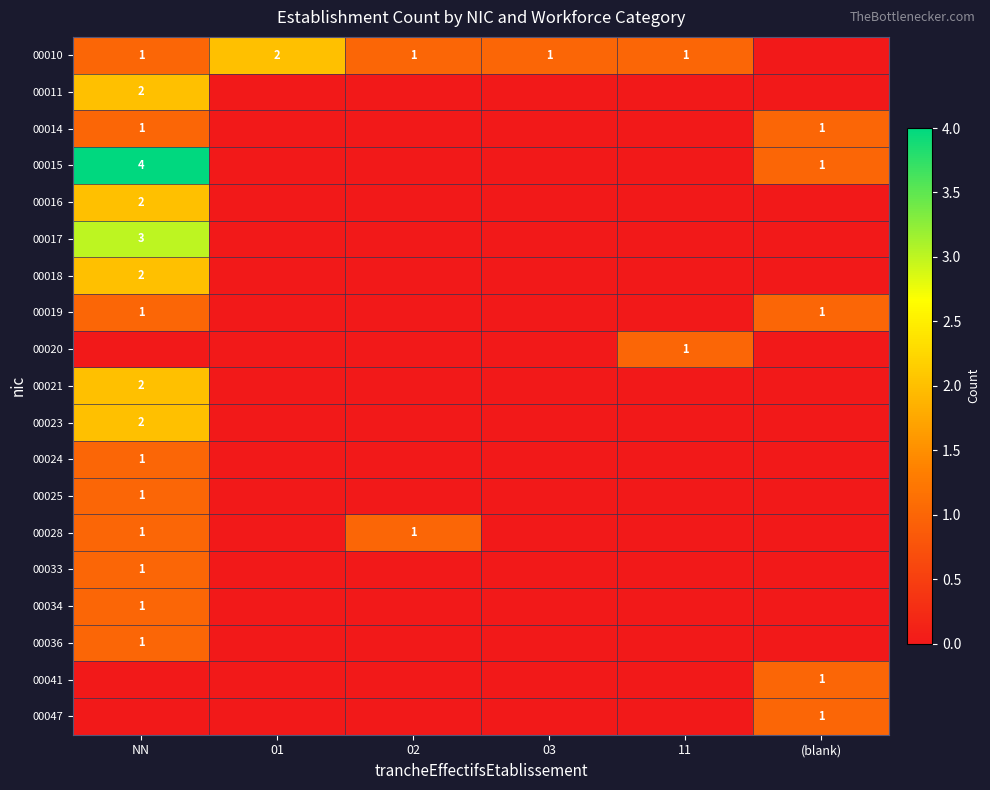

At how many categories does at least one series exceed 1?

2